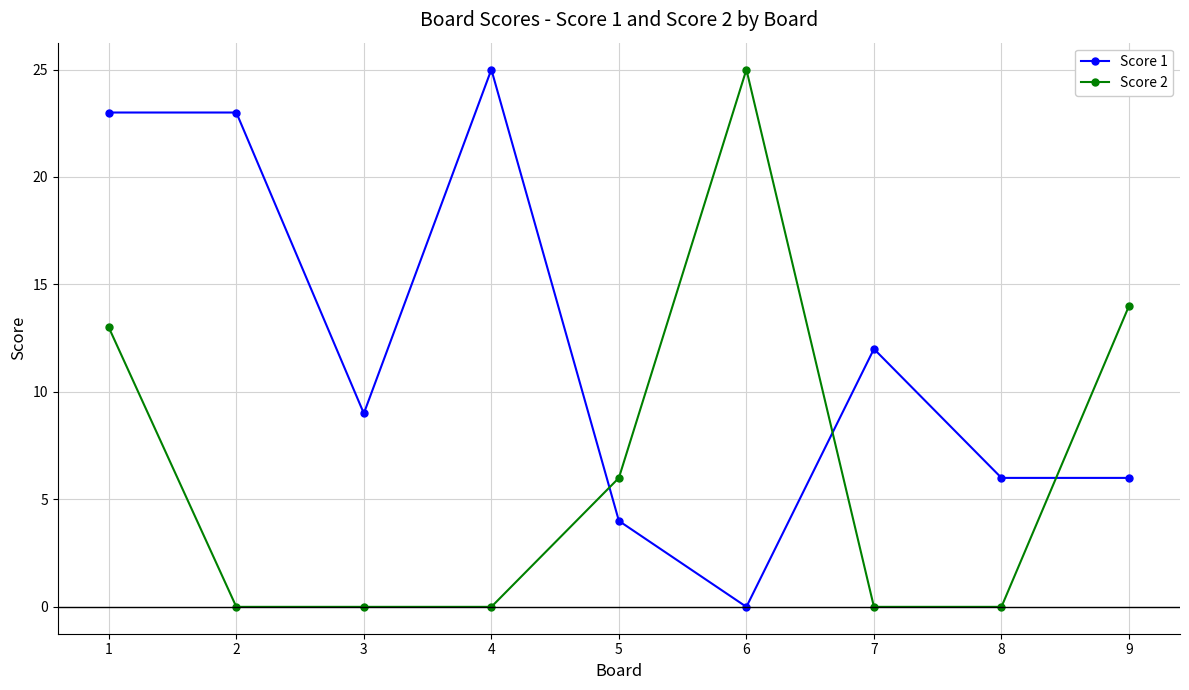

Reading right to left, transcribe all the data shown in this chart.

Score 1: 6	6	12	0	4	25	9	23	23
Score 2: 14	0	0	25	6	0	0	0	13